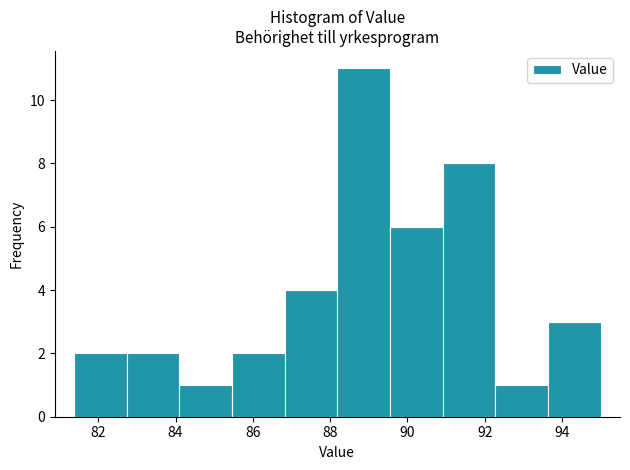

Which range on the x-axis has the tallest bar?

88.2 to 89.6